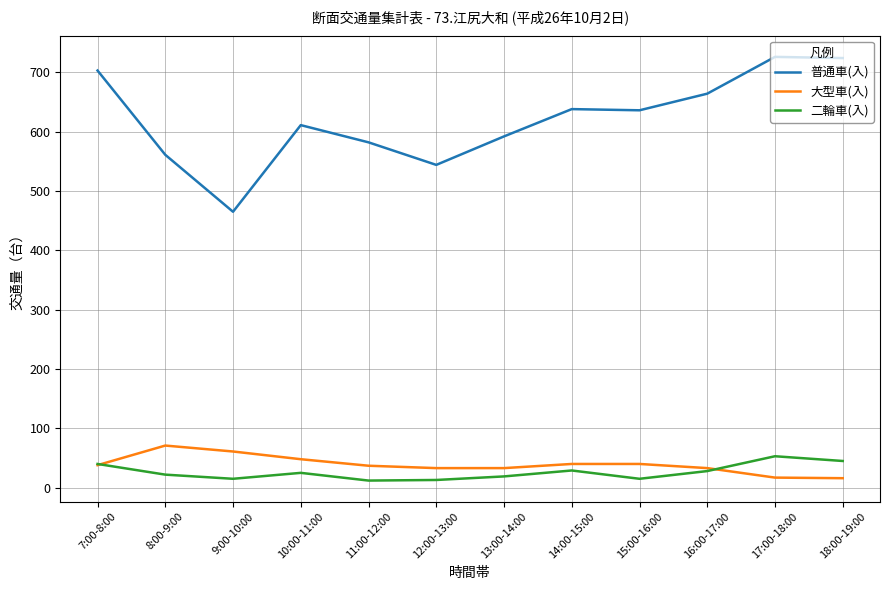

Which series has the largest range (max minus min)?

普通車(入)